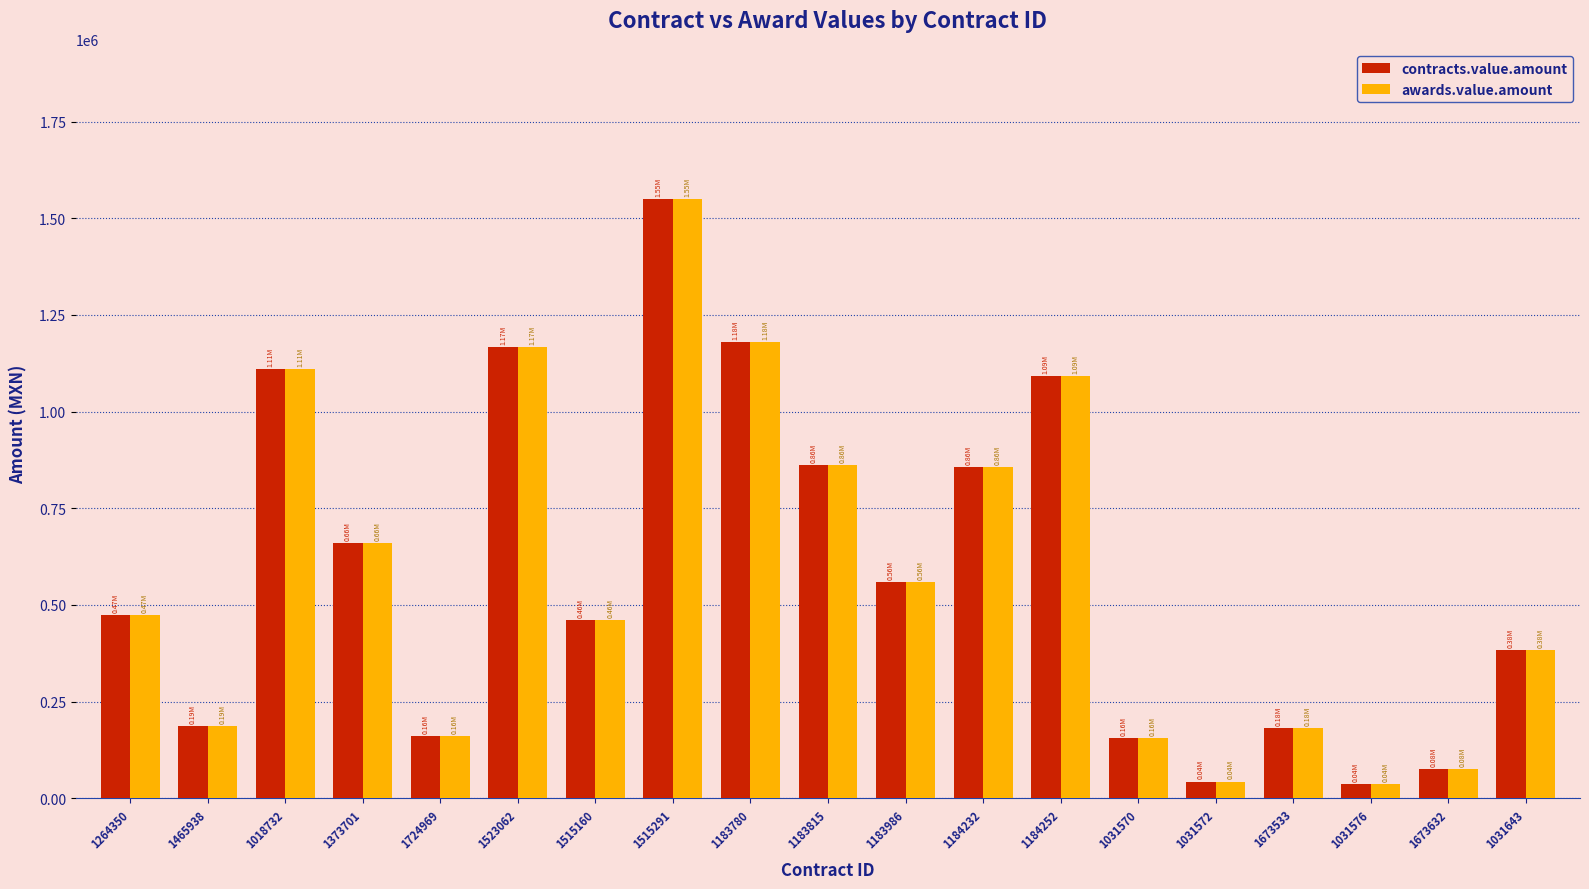

At how many categories does at least one series exceed 591063?

8